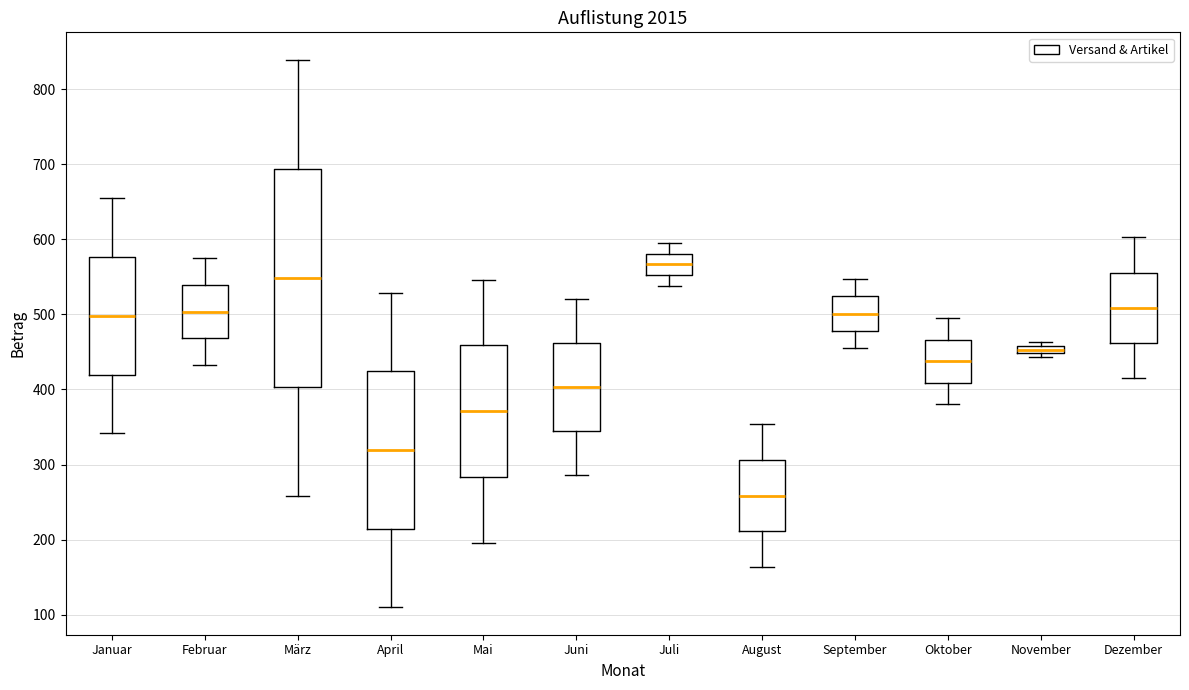

Which box has the lowest median line?

August